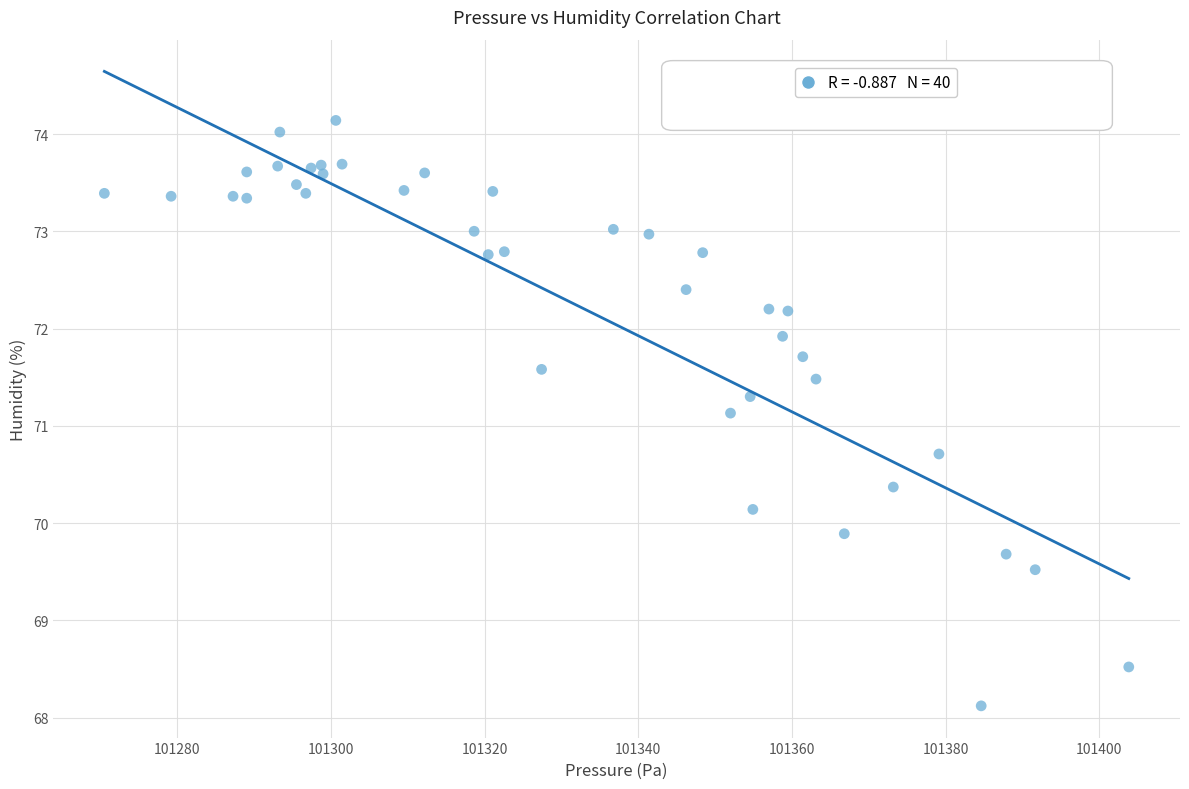

What Y value in the scatter plot is closest to 71?

71.1